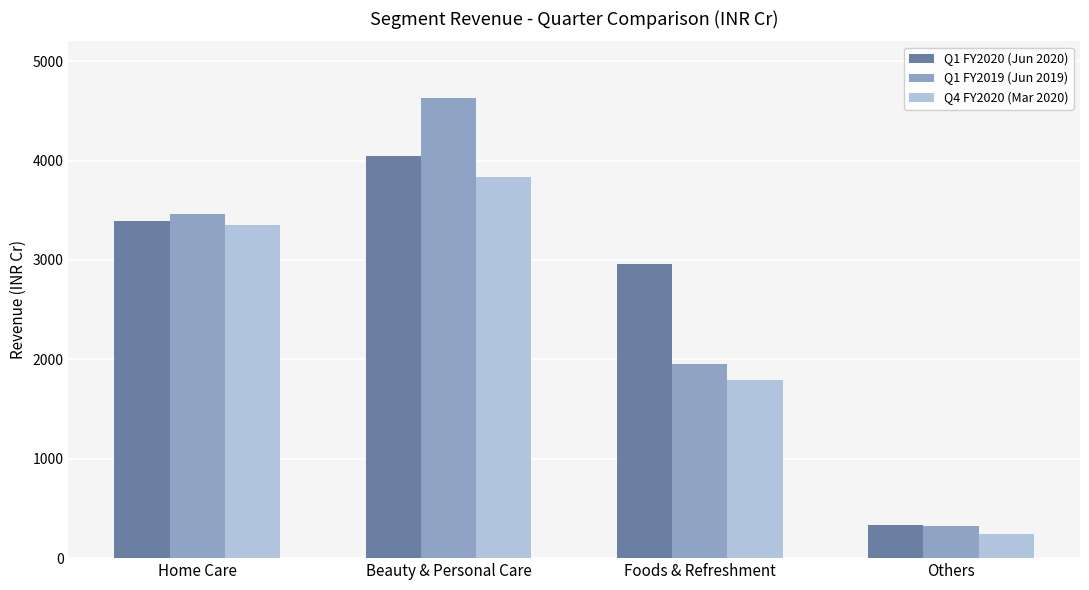

Which series has the widest spread of values?

Q1 FY2019 (Jun 2019)